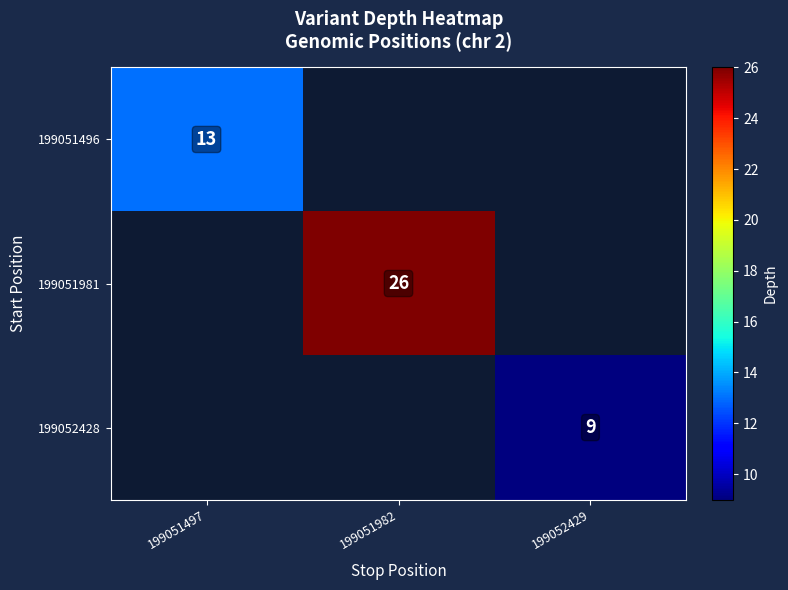

The value of 199051496 at 199051497 is 13. True or false?

True